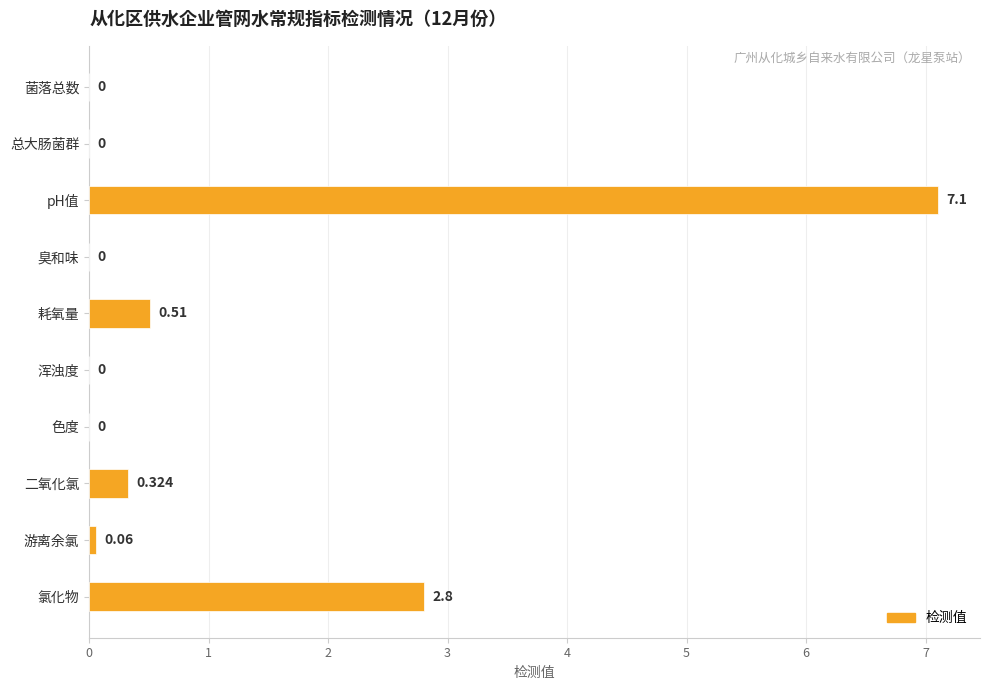

Which category has the highest value across all series?

pH值